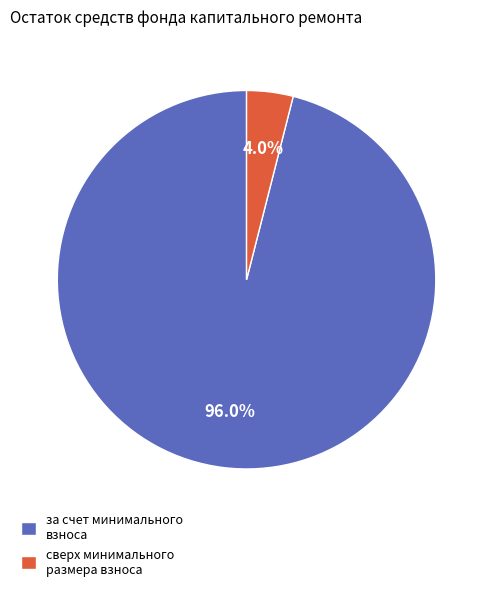

To the nearest percent, what is the difference between the largest and smallest slice percentages?

92%